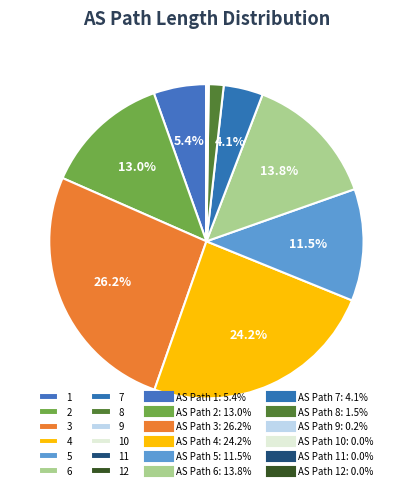

What is the largest slice in the pie chart?

3